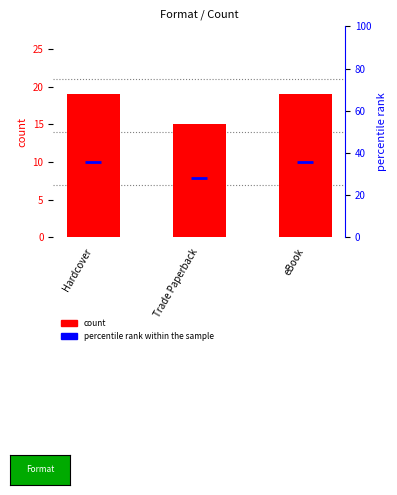

What is the difference between the maximum and minimum values in the count series?

4.0